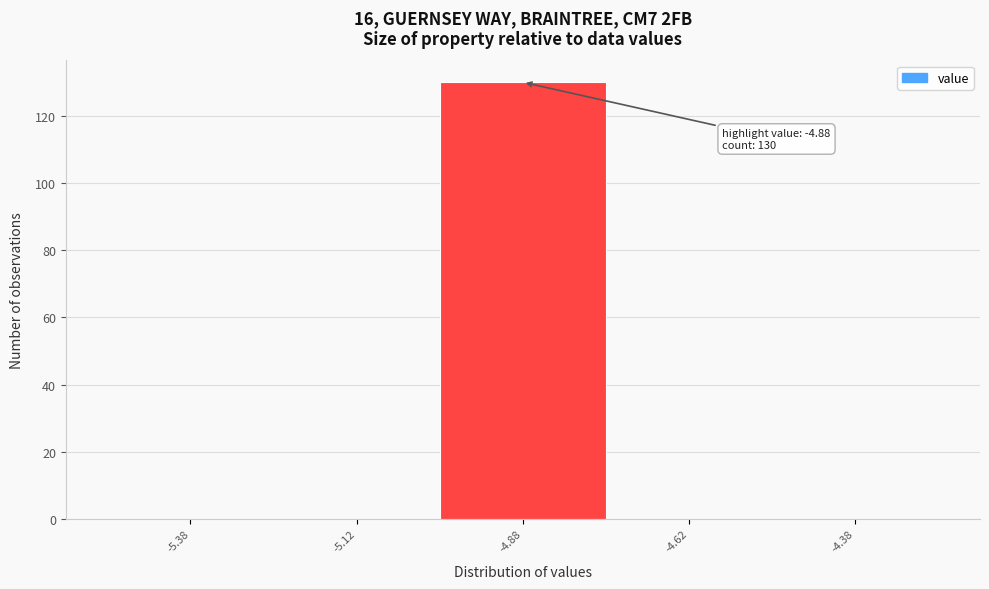

Over which range of the x-axis is the bar tallest?

-5.00 to -4.75